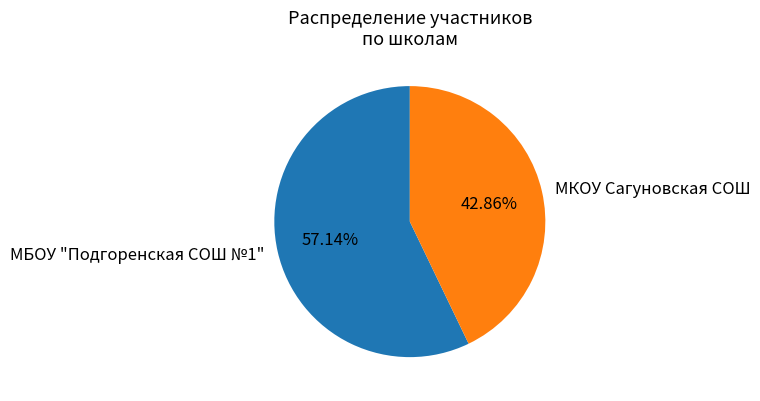

Which has a higher value, МБОУ "Подгоренская СОШ №1" or МКОУ Сагуновская СОШ?

МБОУ "Подгоренская СОШ №1"